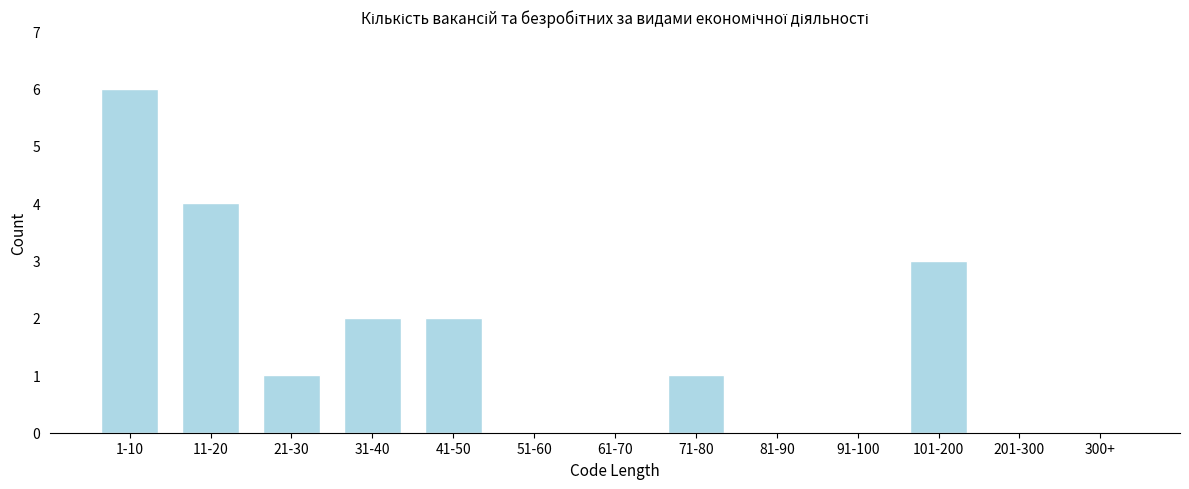

What is the maximum value shown in the chart?

6